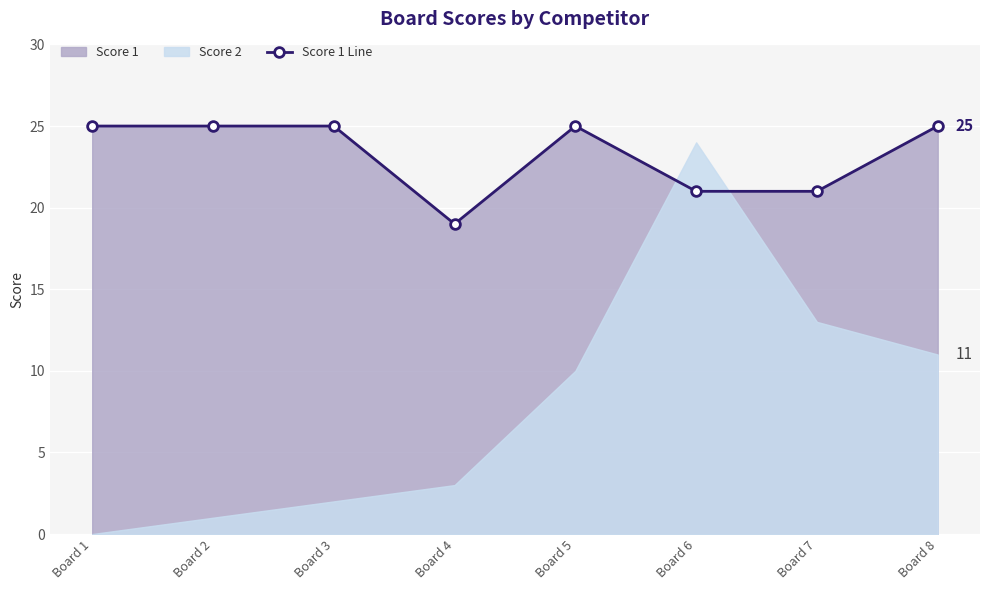

Reading left to right, transcribe all the data shown in this chart.

Board 1=25	Board 2=25	Board 3=25	Board 4=19	Board 5=25	Board 6=21	Board 7=21	Board 8=25